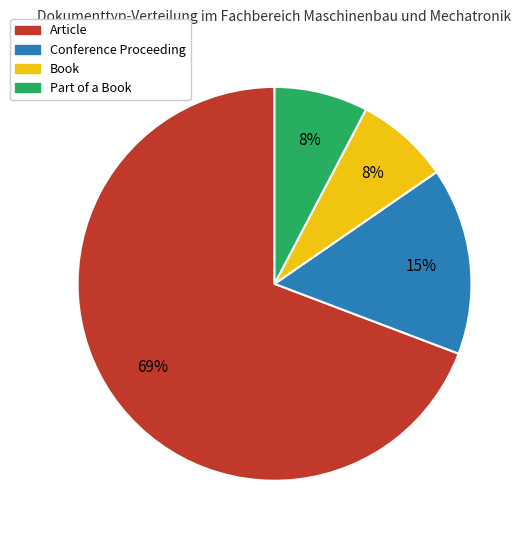

Which category accounts for the majority?

Article